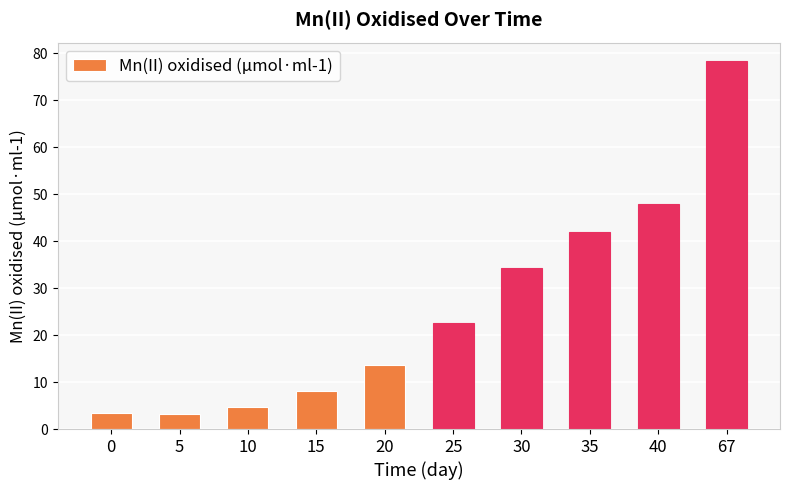

What is the sum of the values at 20 and 30?

48.1